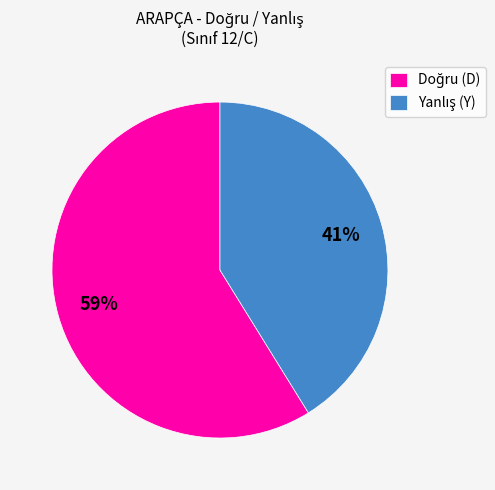

To the nearest percent, what is the difference between the largest and smallest slice percentages?

18%